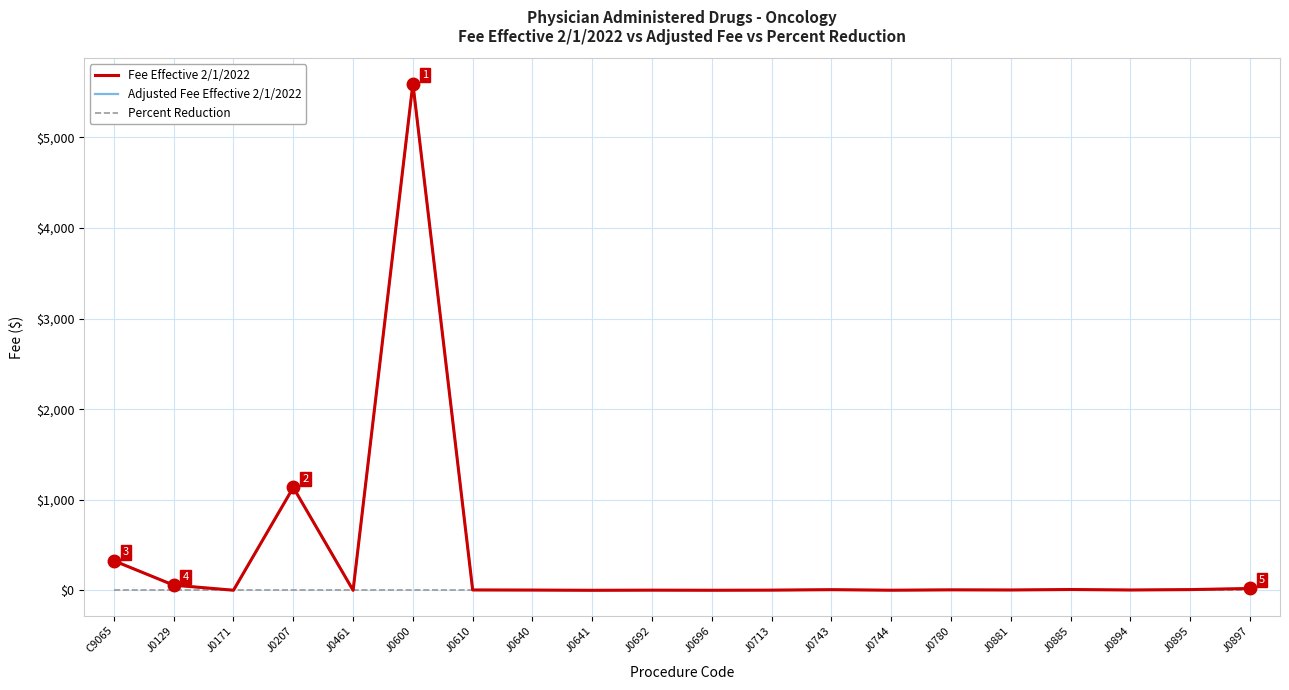

The Adjusted Fee Effective 2/1/2022 series shows 0.8 at J0171. True or false?

True